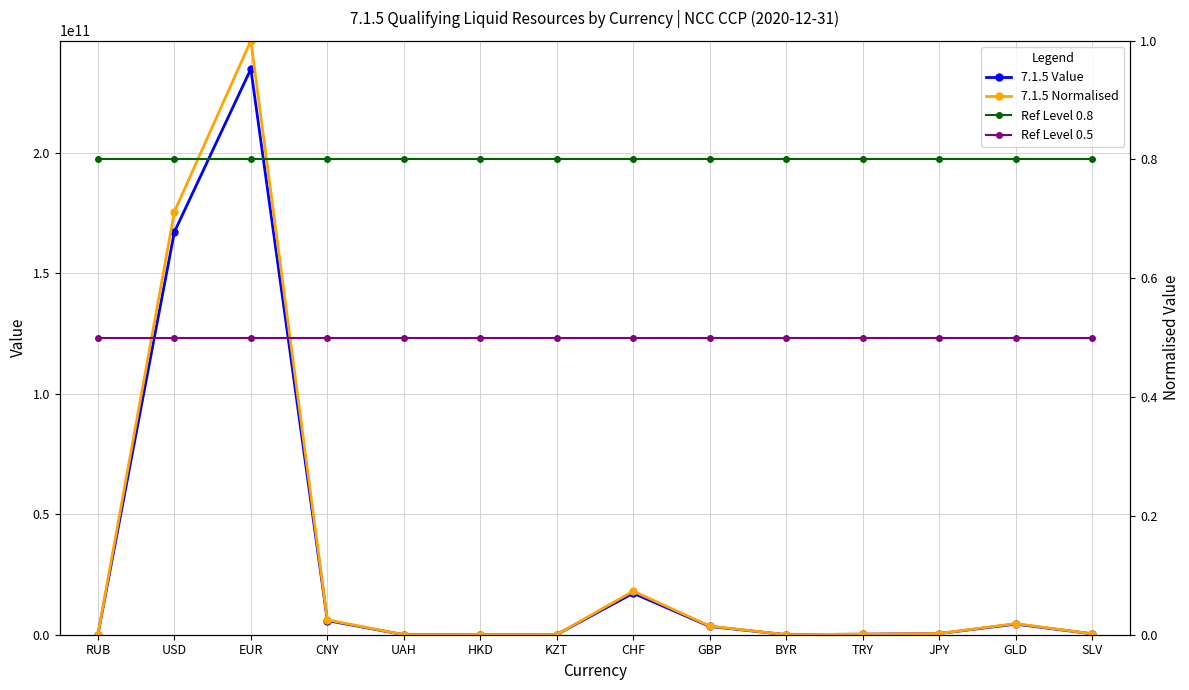

What is the average value of the 7.1.5 Value series?

31010053752.3